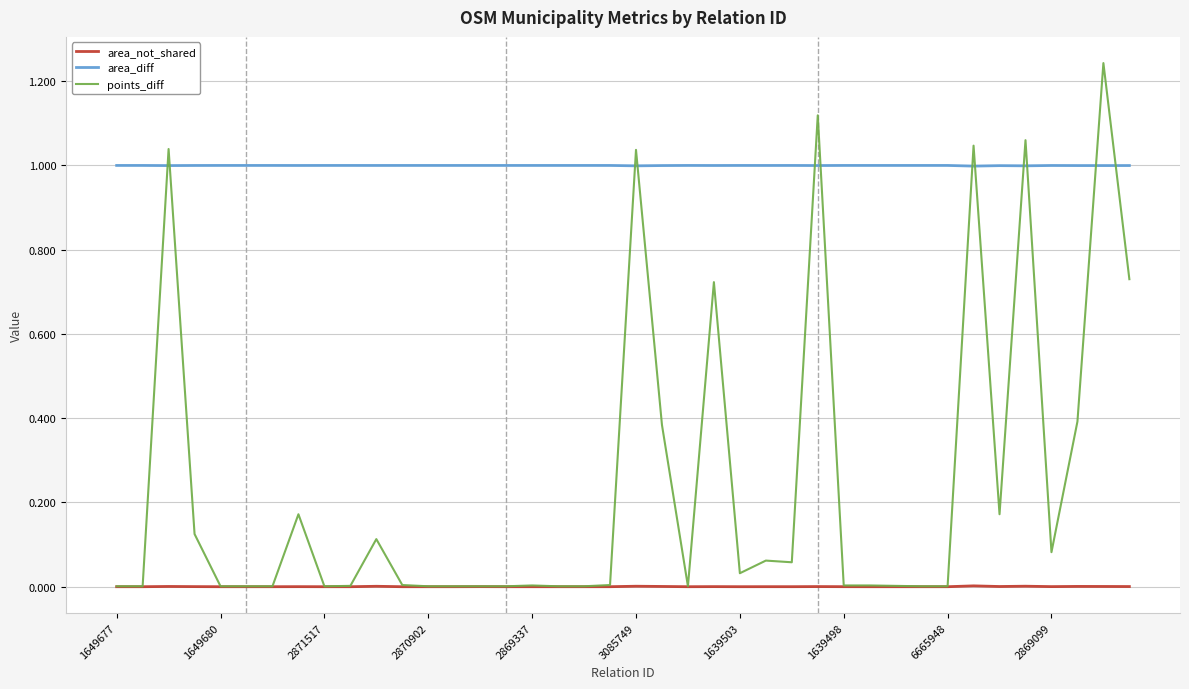

Which series has the widest spread of values?

points_diff